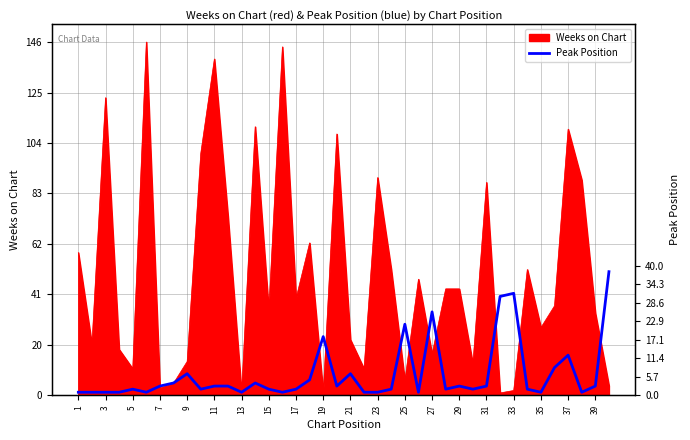

How many data points are less than 3?

20